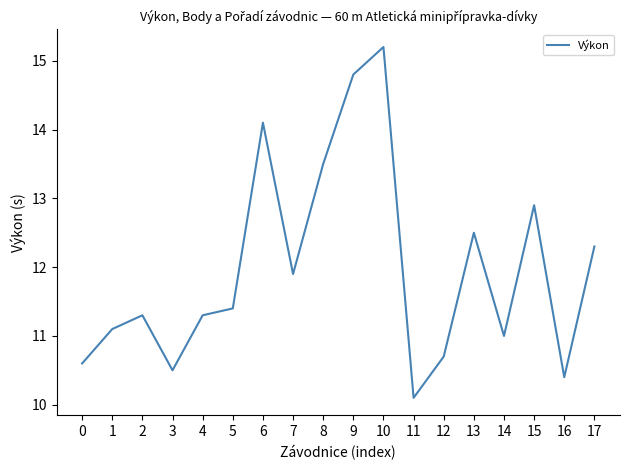

Where is the first local minimum?

3